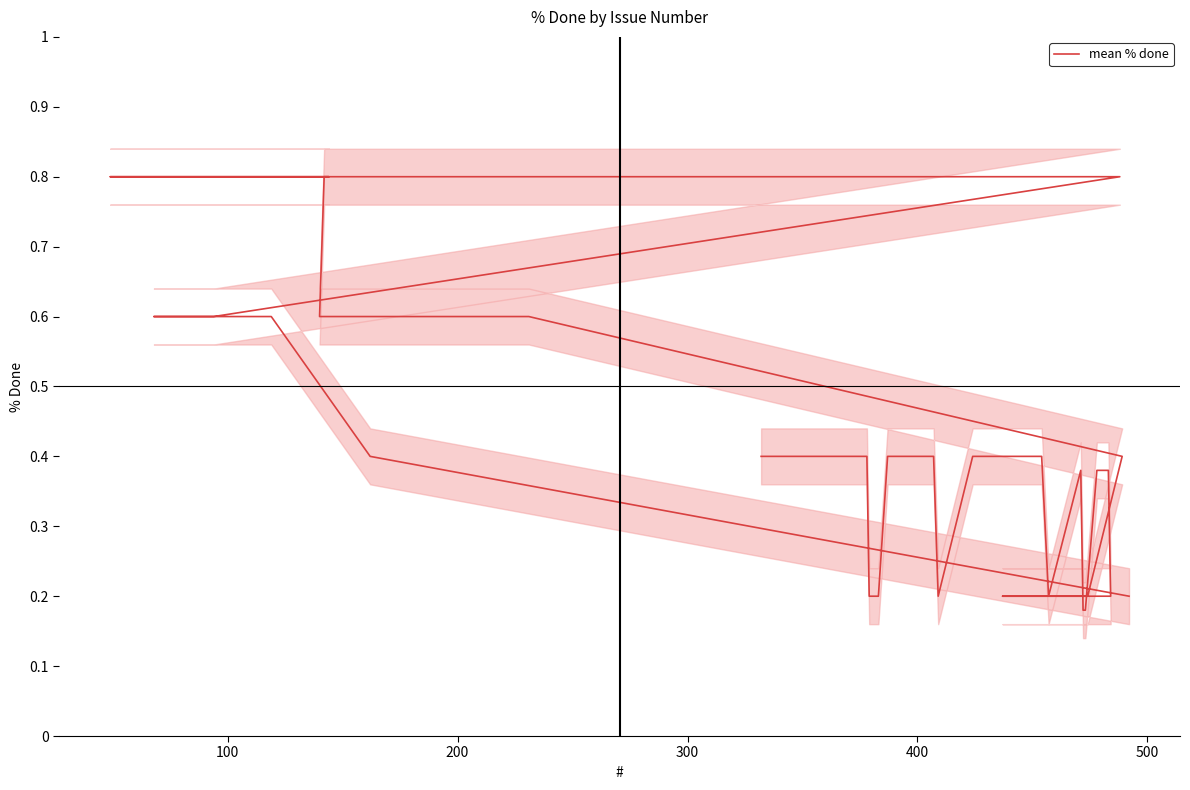

Does the chart have visible grid lines?

No